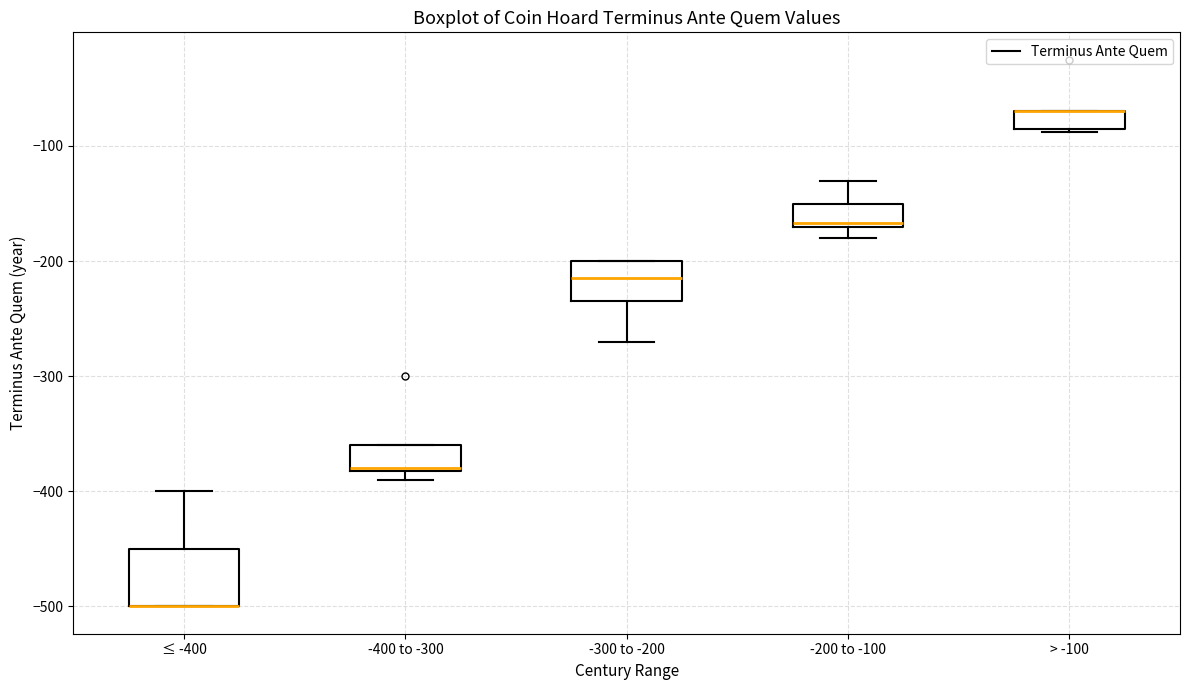

Reading left to right, read every box against the y-axis: the position of its median line, the range the box covers, and the ends of its whiskers. The values are not printed on the chart, so give them approximately, as read against the axis.

≤ -400: median -500 (drawn on the box's lower edge), box -500 to -450, whiskers -500 to -400
-400 to -300: median -380, box -380 to -360, whiskers -390 to -360
-300 to -200: median -210, box -230 to -200, whiskers -270 to -200
-200 to -100: median -170, box -170 to -150, whiskers -180 to -130
> -100: median -70 (drawn on the box's upper edge), box -80 to -70, whiskers -90 to -70